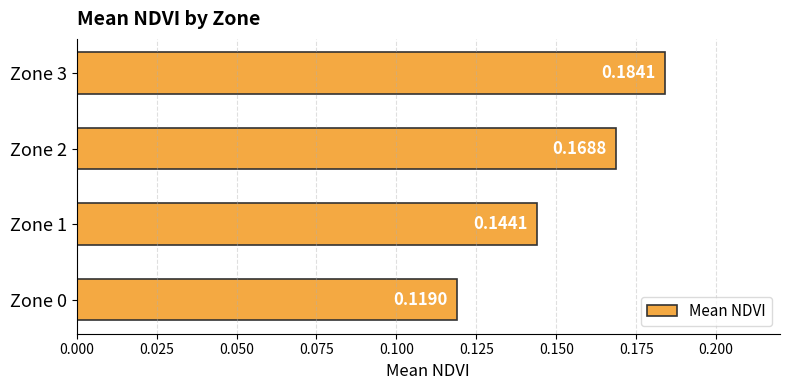

What is the sum of the values at Zone 3 and Zone 2?

0.4